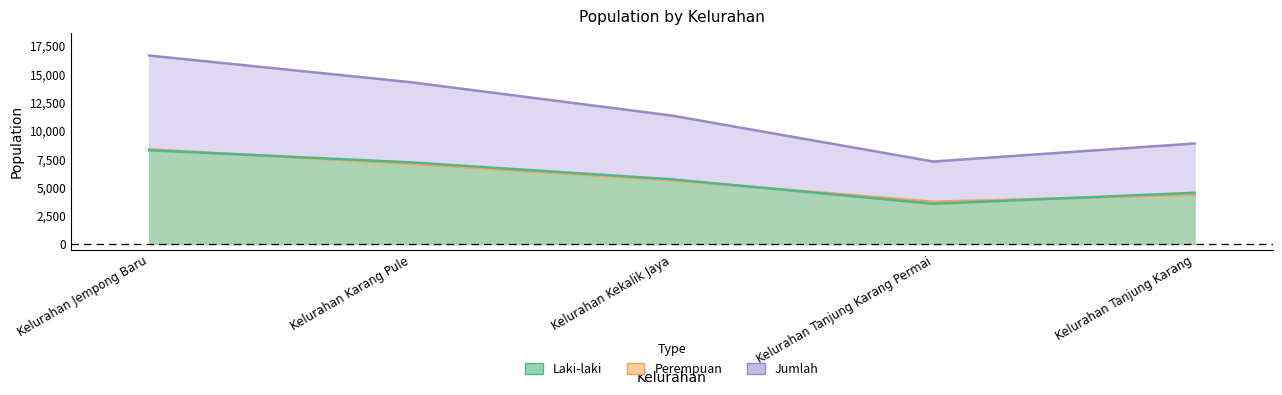

What position from the right is Kelurahan Tanjung Karang?

1